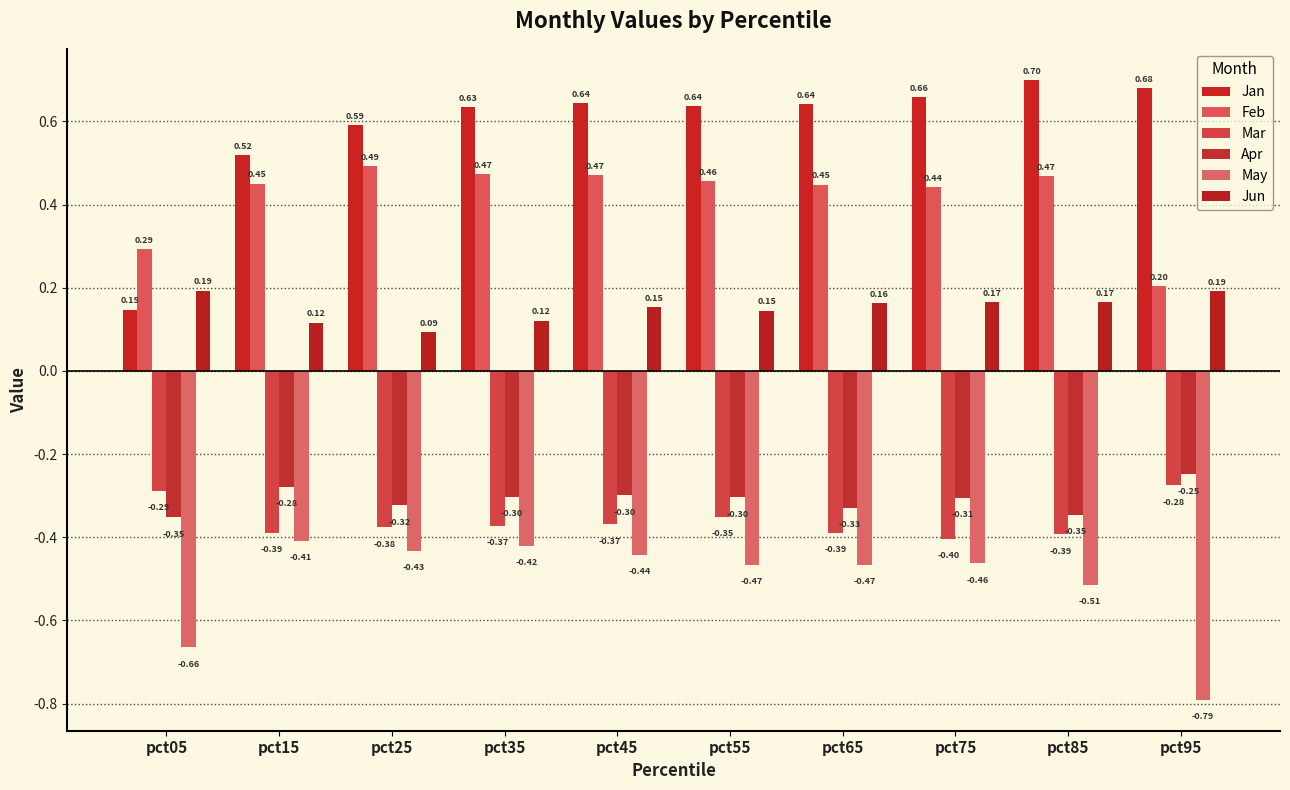

Is the value of Apr at pct05 greater than the value of May at pct05?

Yes